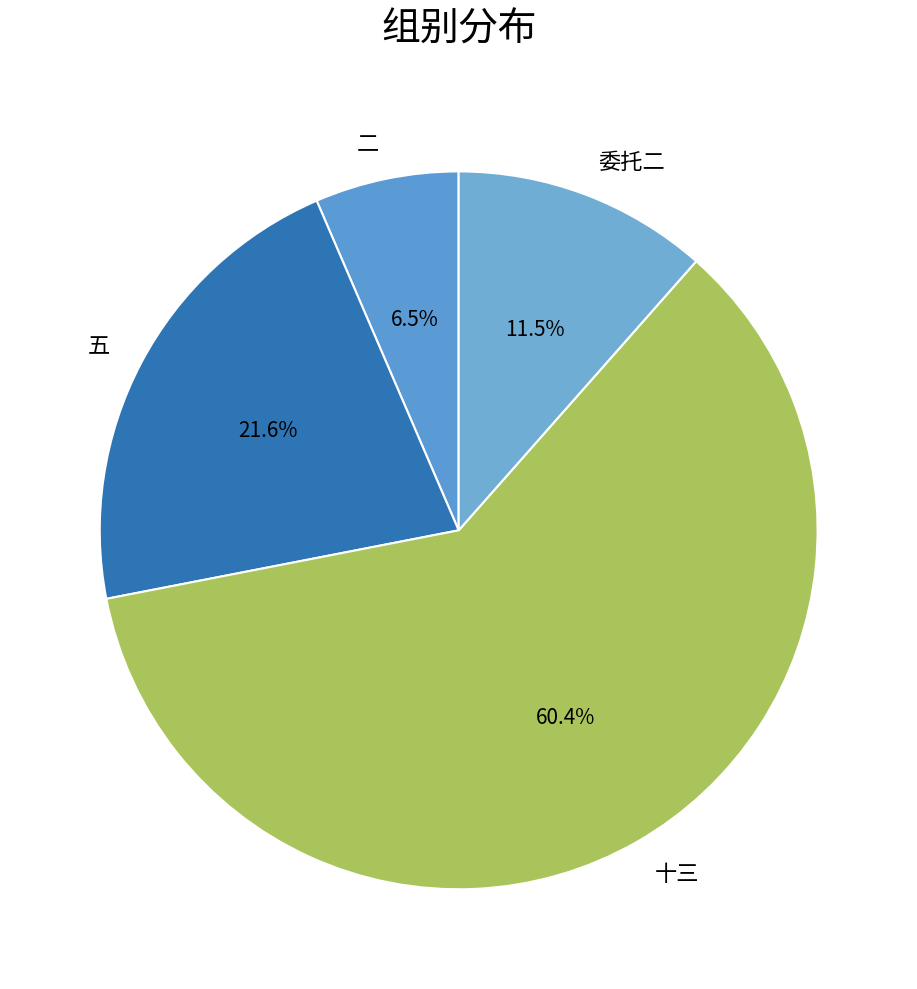

What percentage is the 十三 slice, to the nearest percent?

60%